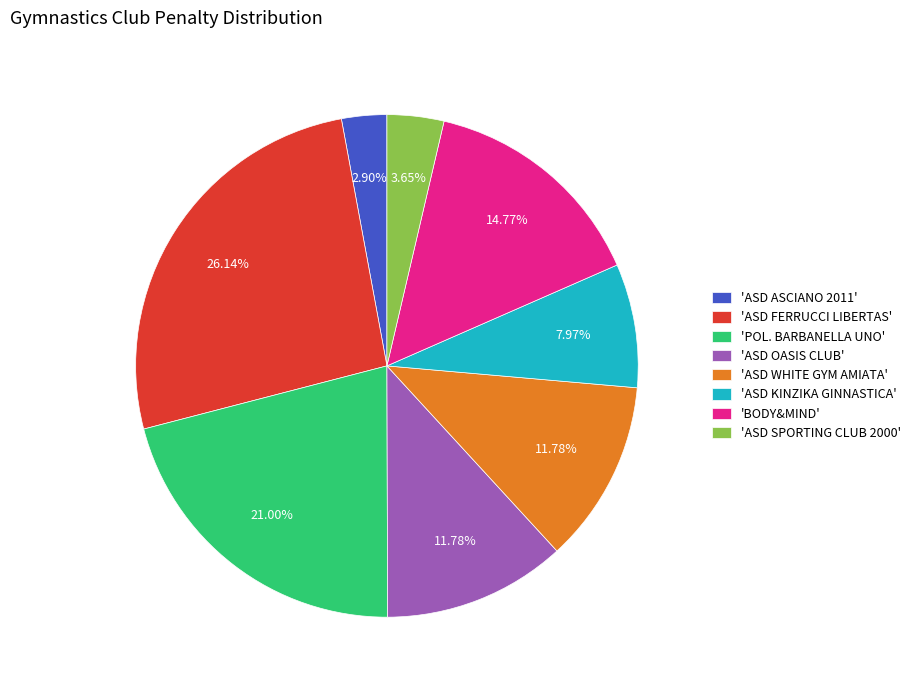

How many segments does this pie chart have?

8